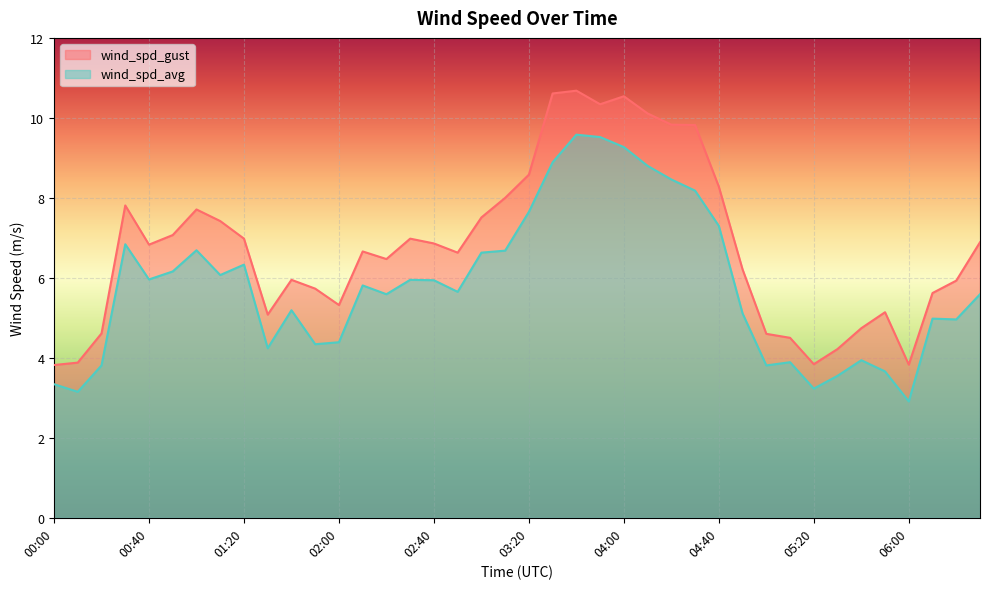

What is the highest value of the wind_spd_gust series?

10.7